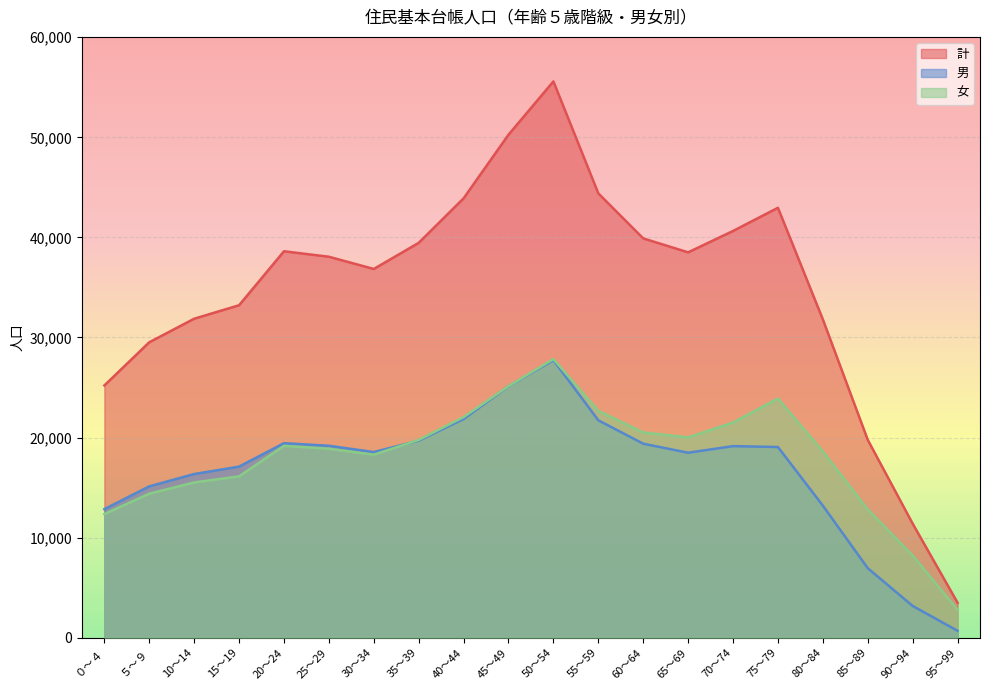

Which series has the widest spread of values?

計